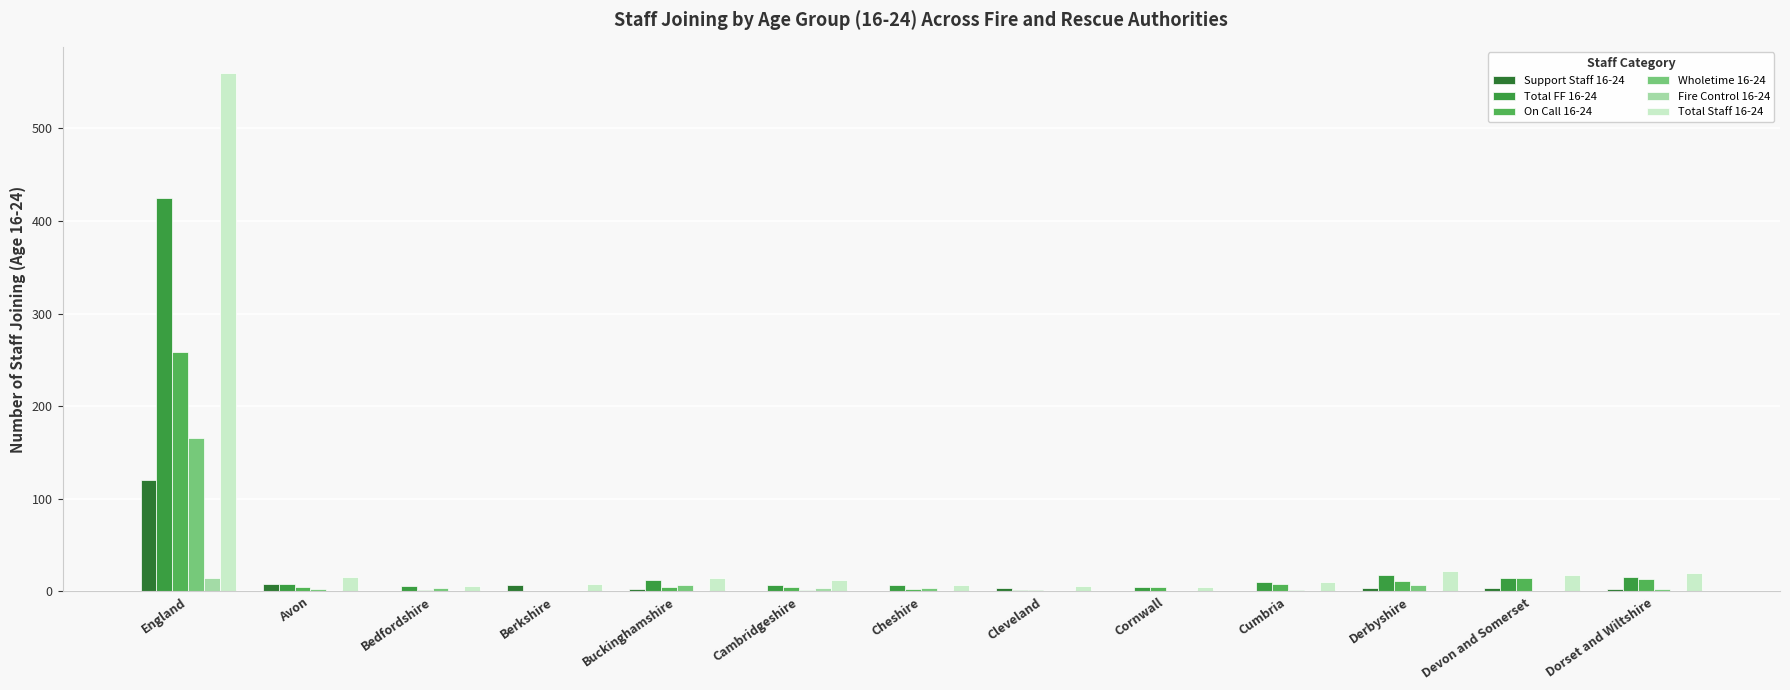

Does the chart contain stacked bars?

No